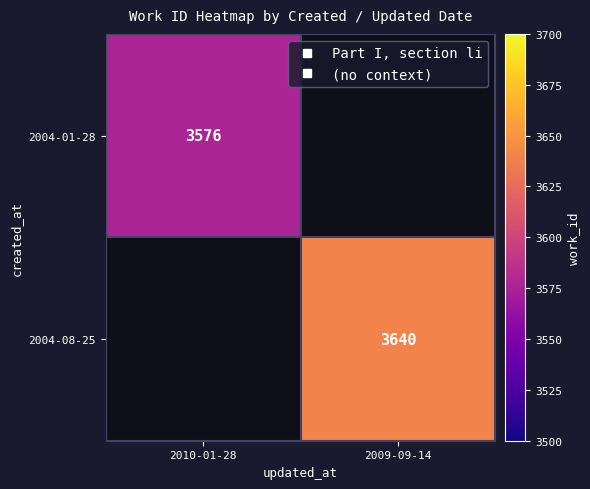

Between 2010-01-28 and 2009-09-14, which is larger?

2009-09-14